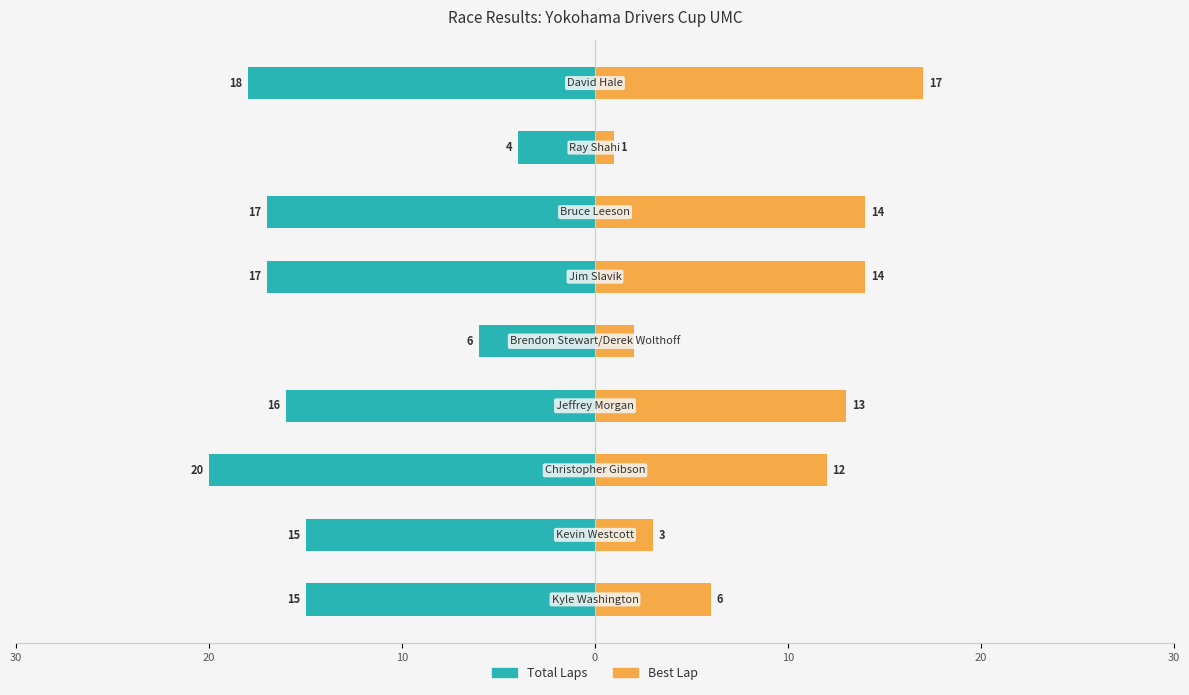

Is it true that Total Laps equals -22 at 0?

False